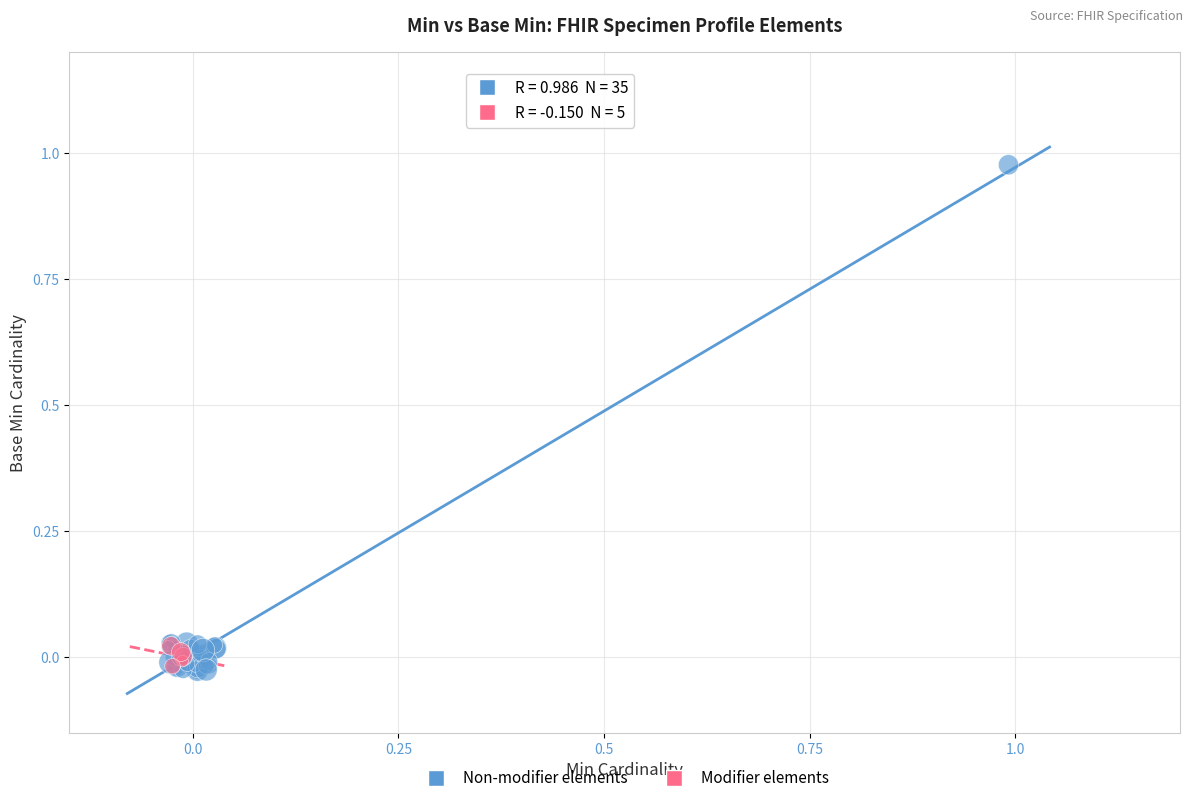

Which series has the largest Y range (max minus min)?

Non-modifier elements